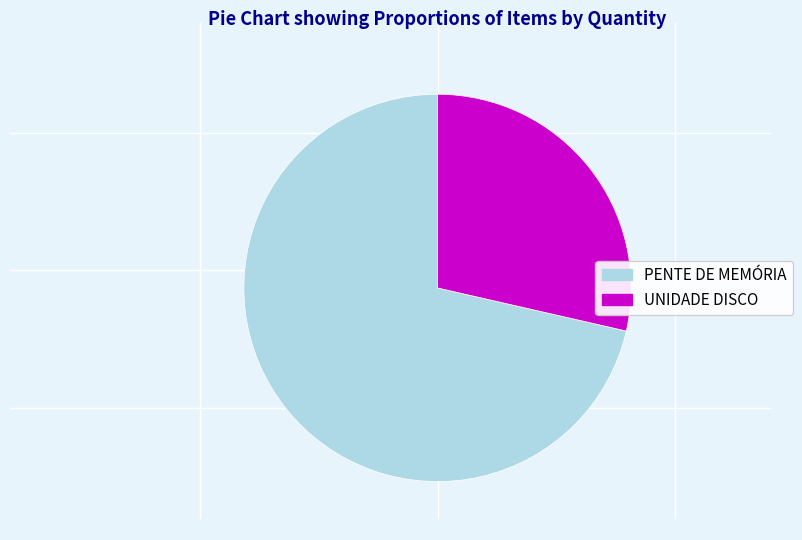

The PENTE DE MEMÓRIA slice represents 78% of the pie. True or false?

False